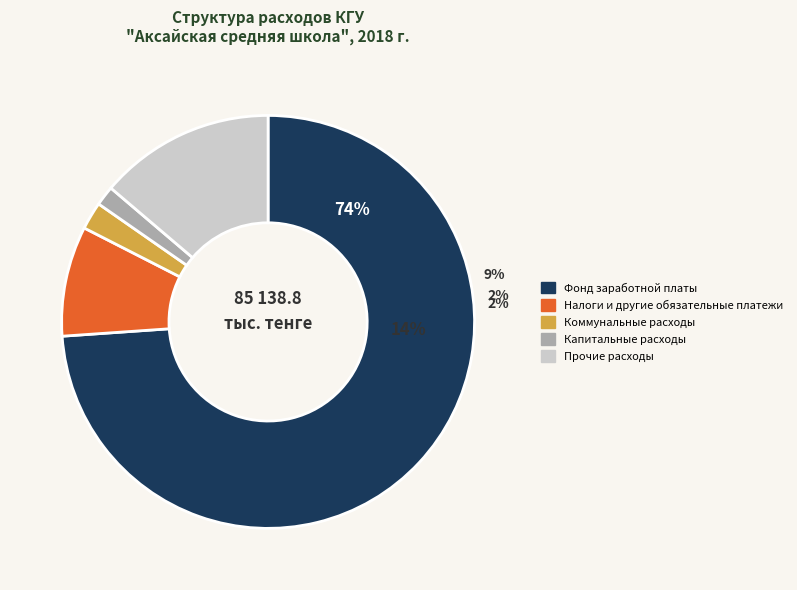

Count the number of slices in the pie.

5